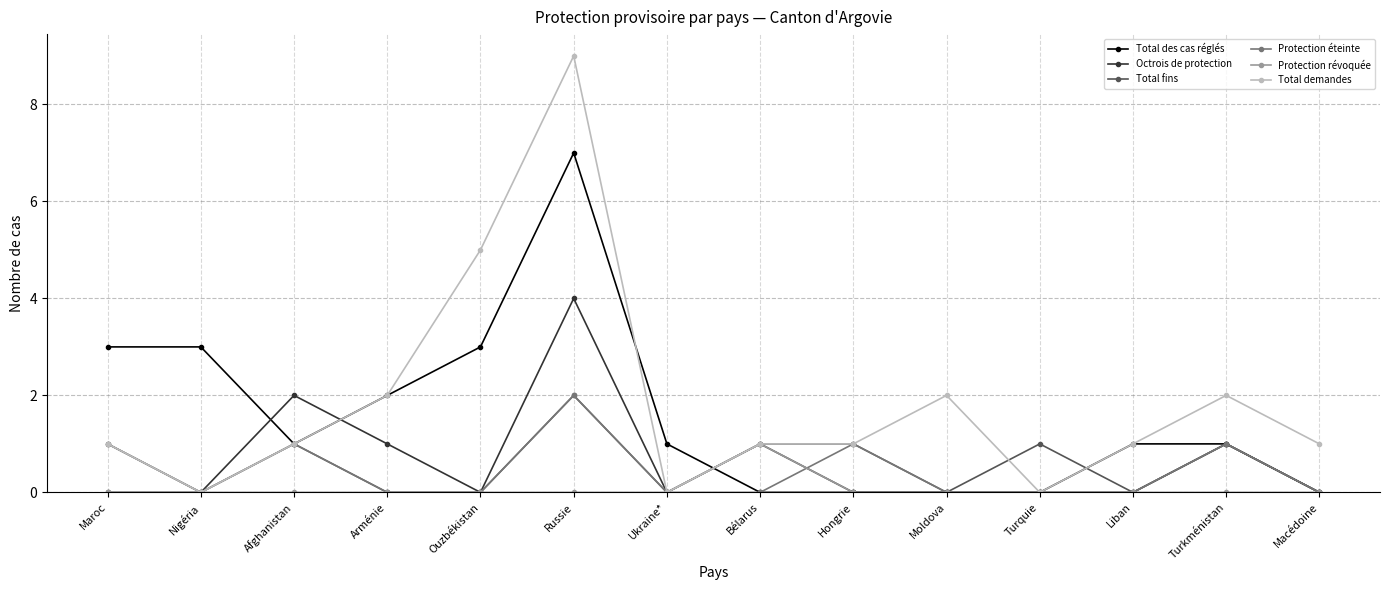

True or false: Octrois de protection has more than 0 points higher than both neighbors.

True